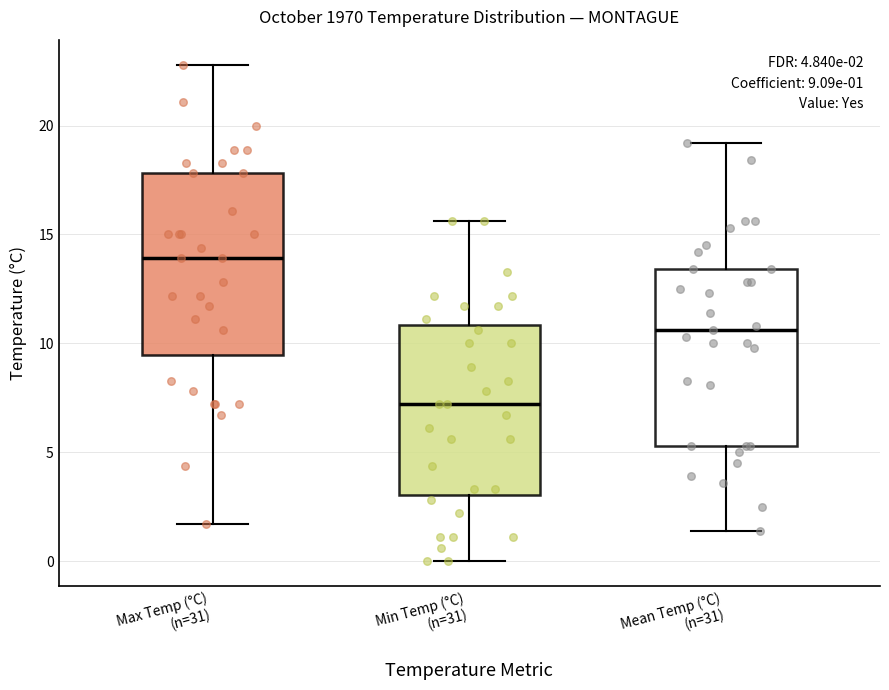

Which box's median line is the lowest?

Min Temp (°C) (n=31)